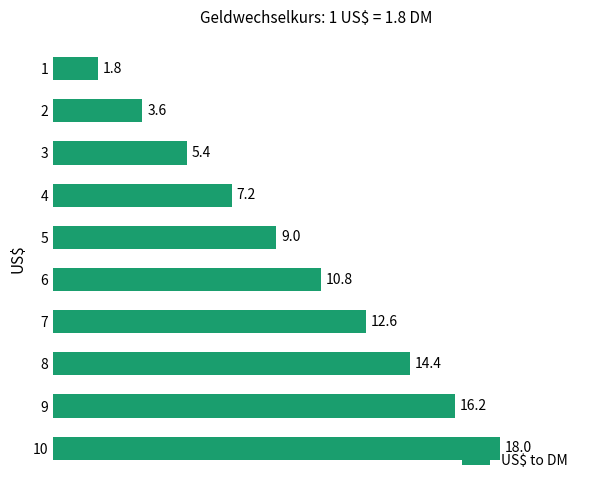

Rank the categories by value from highest to lowest.

10, 9, 8, 7, 6, 5, 4, 3, 2, 1